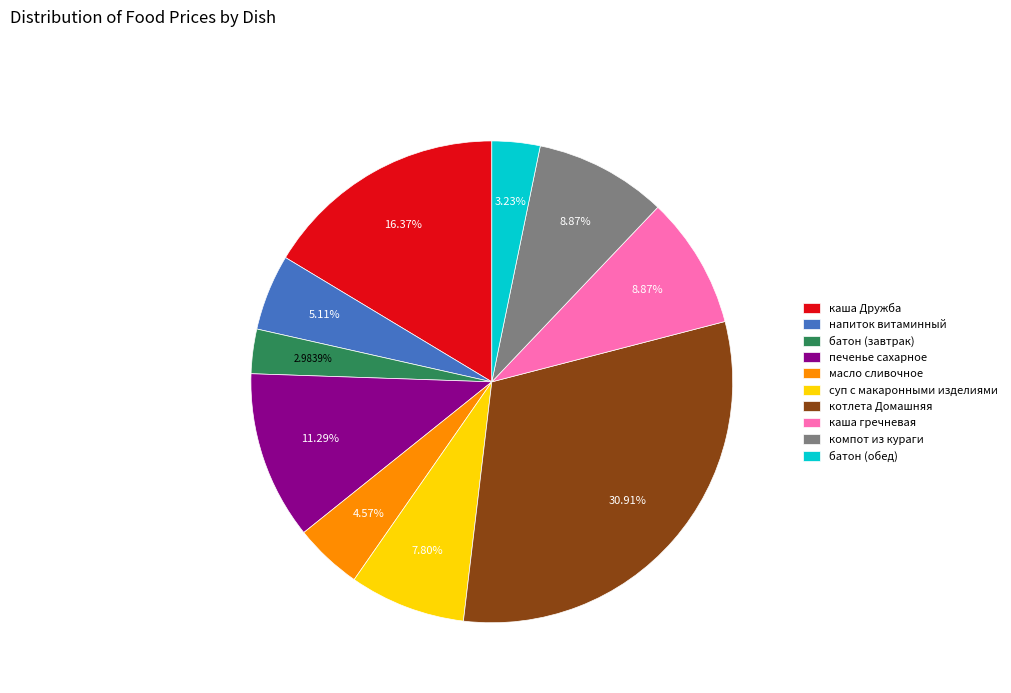

Which slice is the largest?

котлета Домашняя